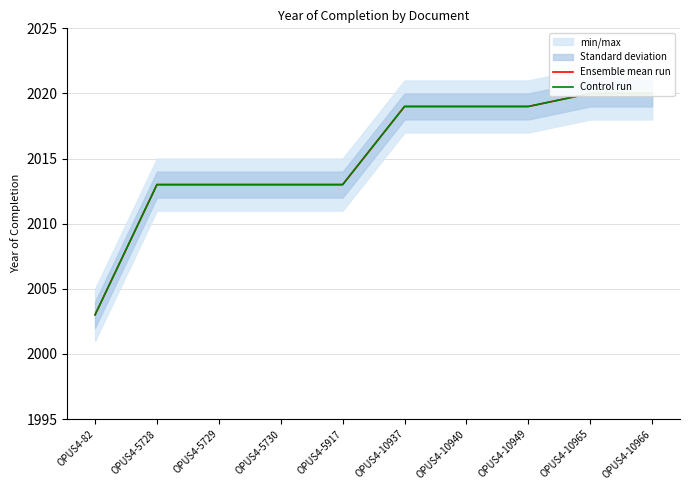

Where does the Control run series first go above 2019?

OPUS4-10965